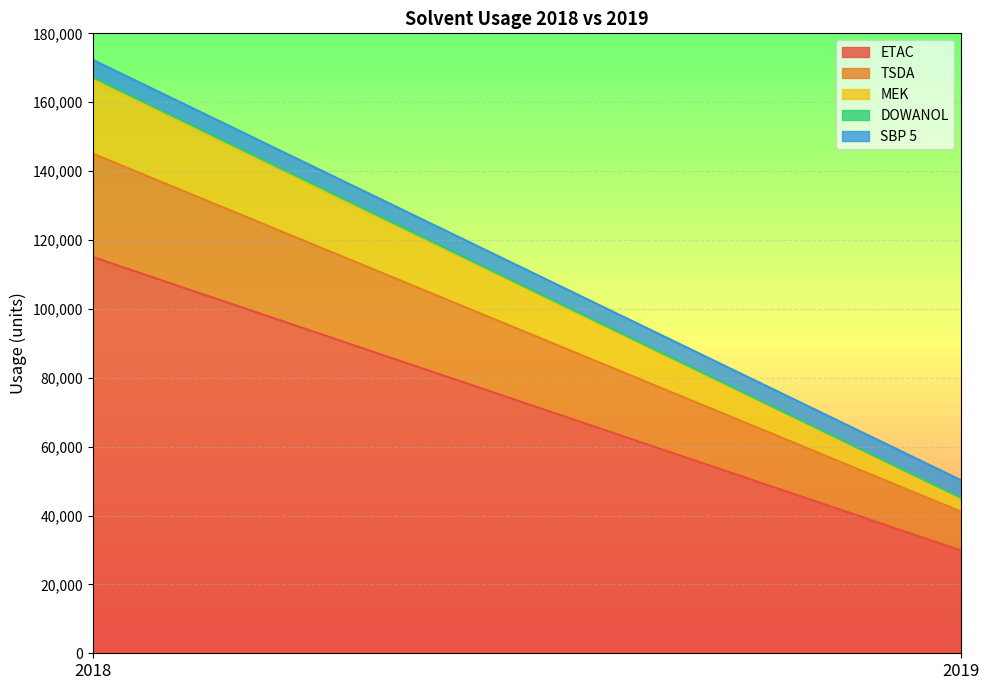

At how many categories does at least one series exceed 28565?

2